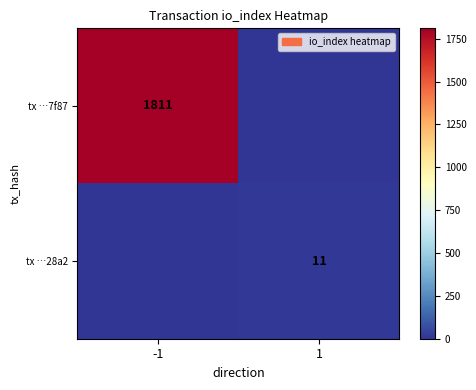

The tx …28a2 series shows 11 at 1. True or false?

True